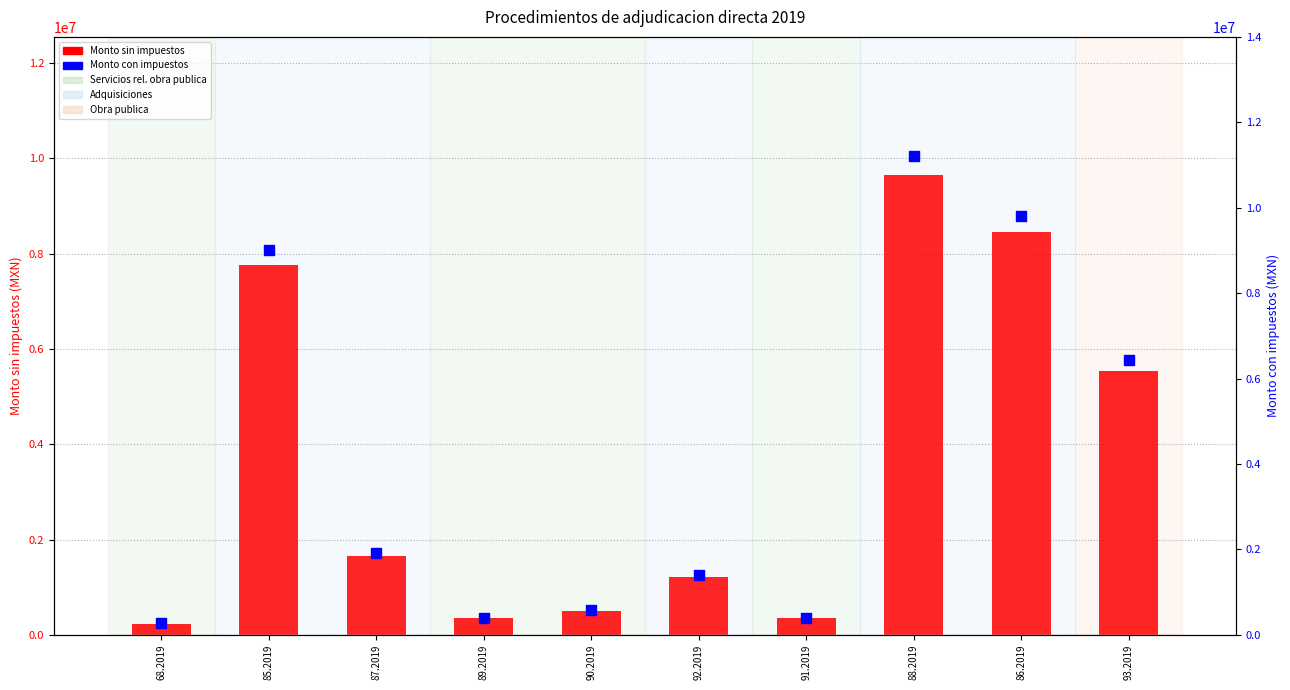

At how many categories does at least one series exceed 8194780?

3